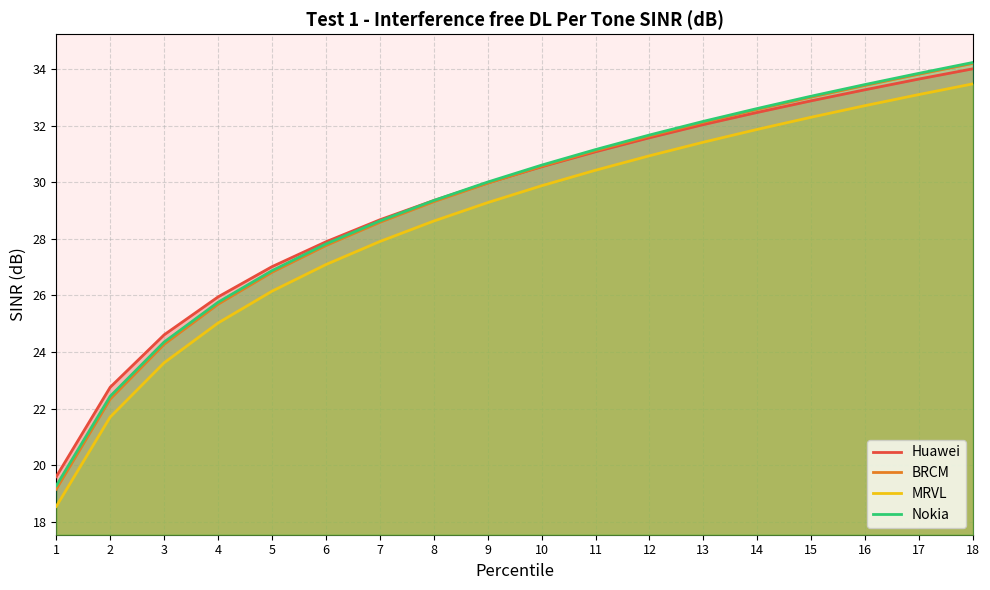

What is the smallest value displayed?

18.5